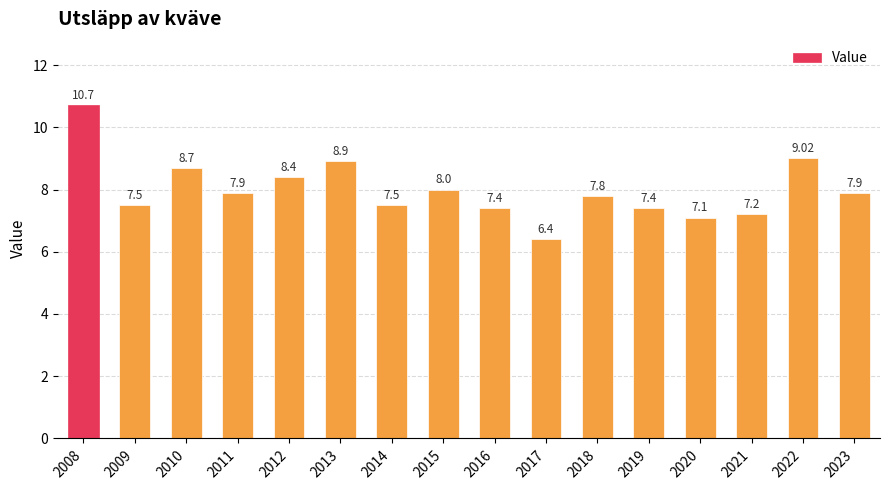

What is the change in value from 2008 to 2013?

-1.8